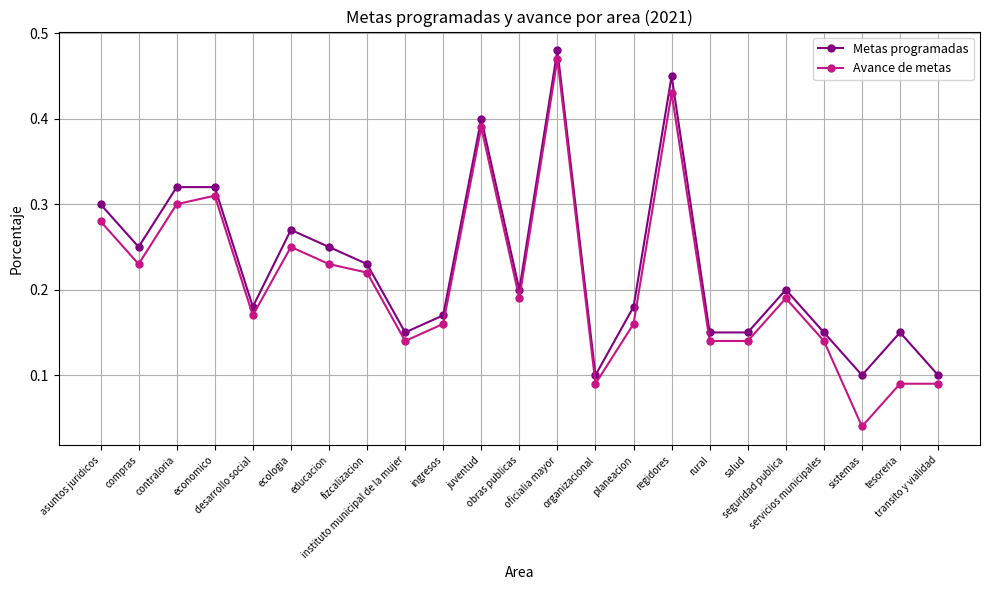

True or false: Avance de metas and Metas programadas intersect in this chart.

False